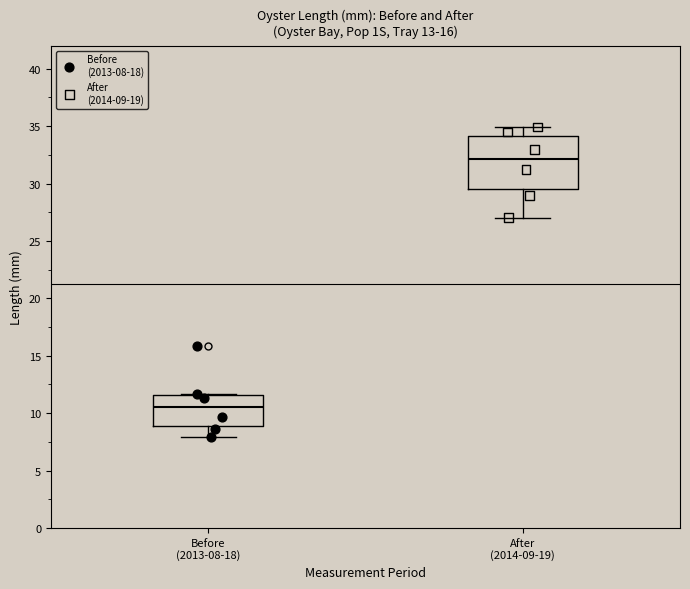

Reading left to right, transcribe this box plot: for each box, give where its median line is, the range the box spans, and where its two whiskers end, as read against the y-axis. The values are not printed on the chart, so give them approximately, as read against the axis.

Before (2013-08-18): median 10.5, box 9.0 to 11.5, whiskers 8.0 to 11.5
After (2014-09-19): median 32.0, box 29.5 to 34.0, whiskers 27.0 to 35.0